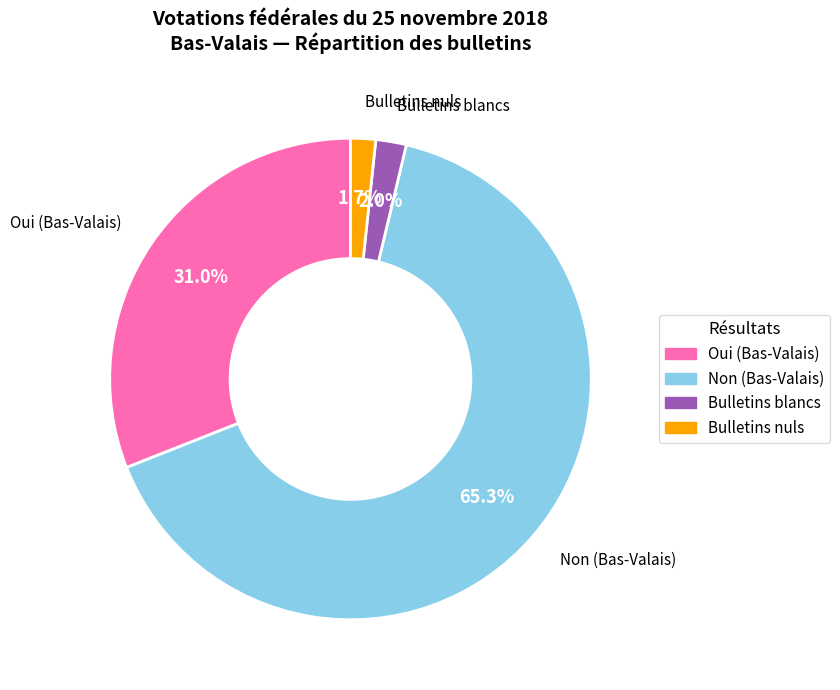

Which category has the biggest portion of the pie?

Non (Bas-Valais)